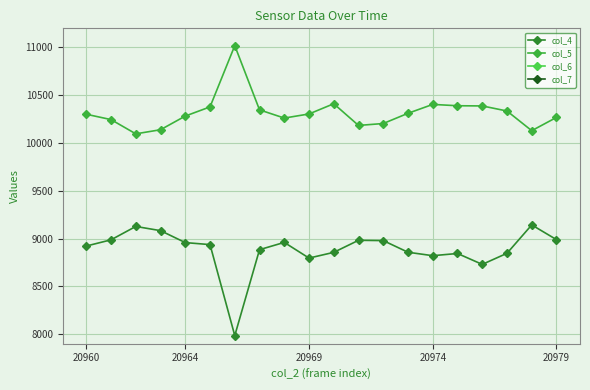

True or false: col_4 and col_6 intersect in this chart.

False